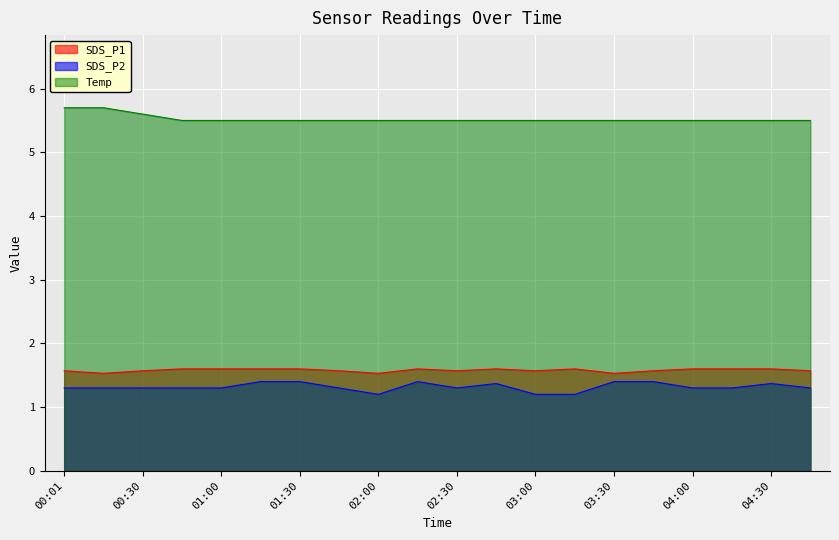

Does the chart display data point markers on the line(s)?

No